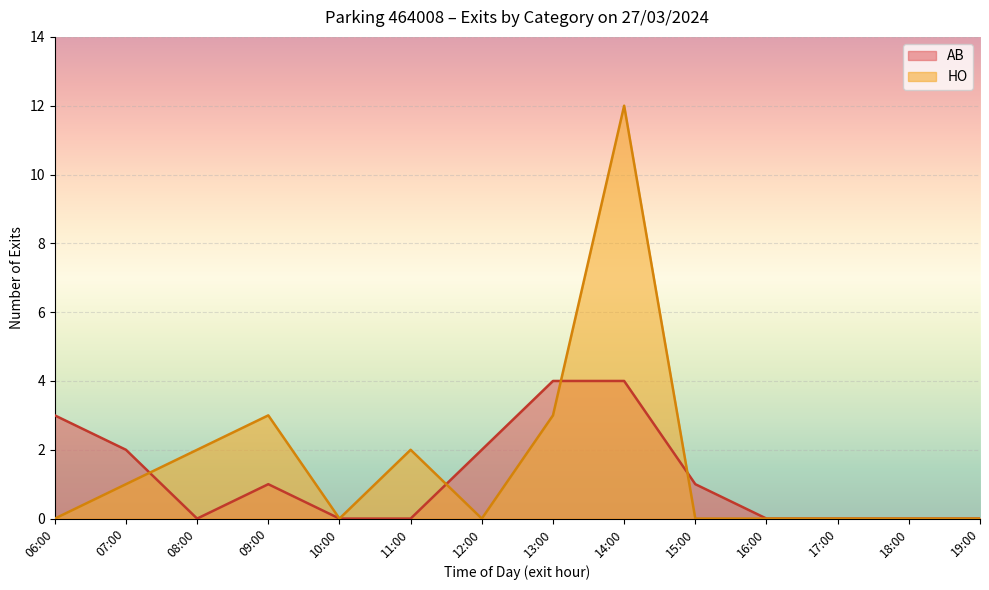

Where does the AB series first go above 1?

06:00